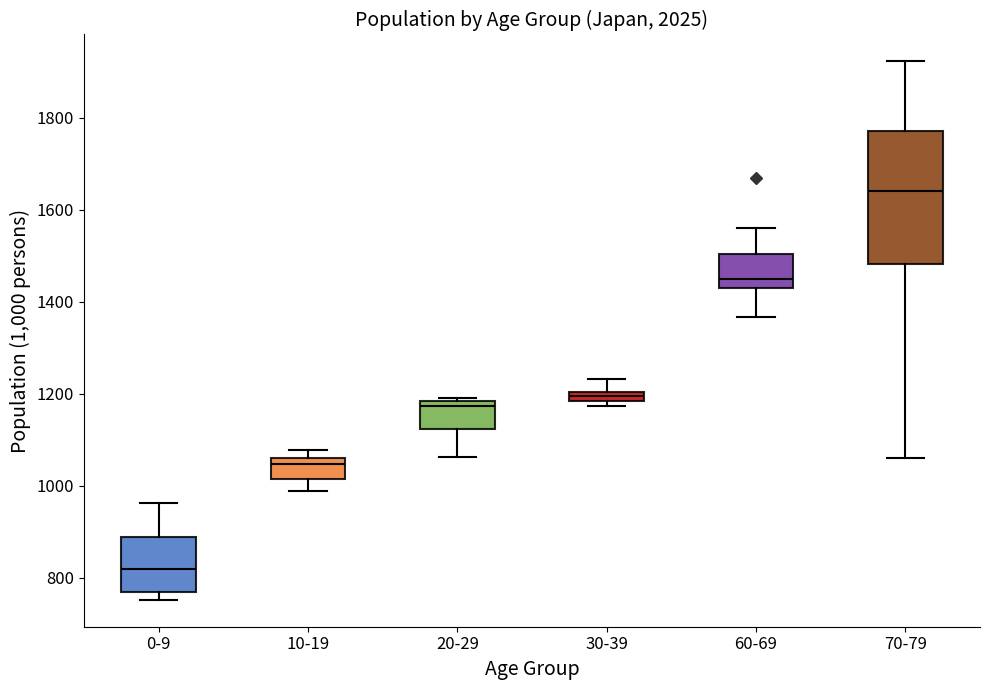

Which box has the highest median line?

70-79